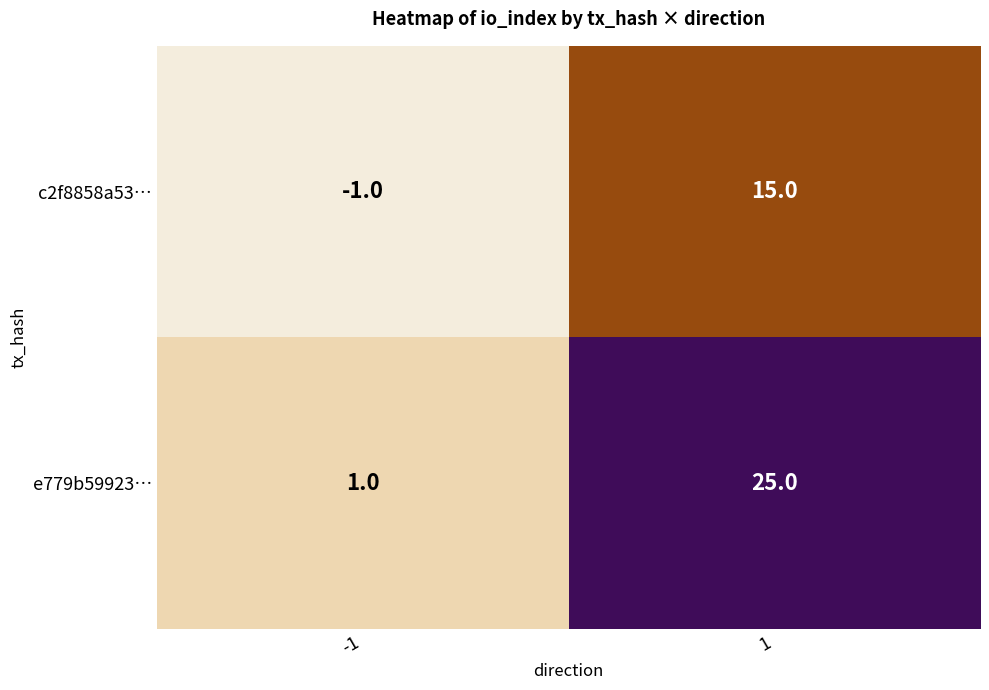

Reading left to right, transcribe all the data shown in this chart.

c2f8858a53…: -1	15
e779b59923…: 1	25